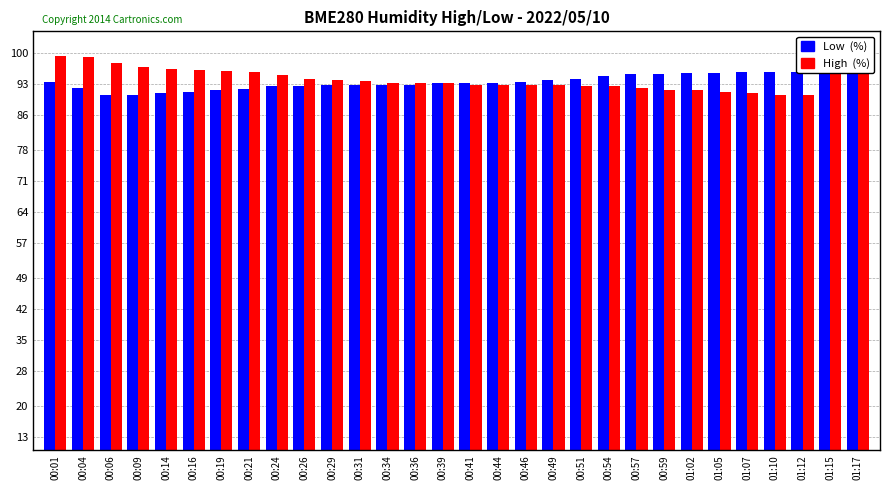

Reading right to left, extract all data points from this chart.

Low  (%): 96.0	95.9	95.8	95.7	95.7	95.6	95.6	95.4	95.4	94.8	94.2	94.0	93.5	93.3	93.3	93.2	92.9	92.9	92.8	92.8	92.6	92.6	92.0	91.7	91.3	90.9	90.7	90.5	92.1	93.5
High  (%): 99.4	96.5	90.5	90.7	90.9	91.3	91.7	91.8	92.1	92.6	92.6	92.8	92.8	92.9	92.9	93.2	93.3	93.3	93.7	94.0	94.2	95.1	95.8	96.0	96.3	96.5	96.8	97.8	99.1	99.4